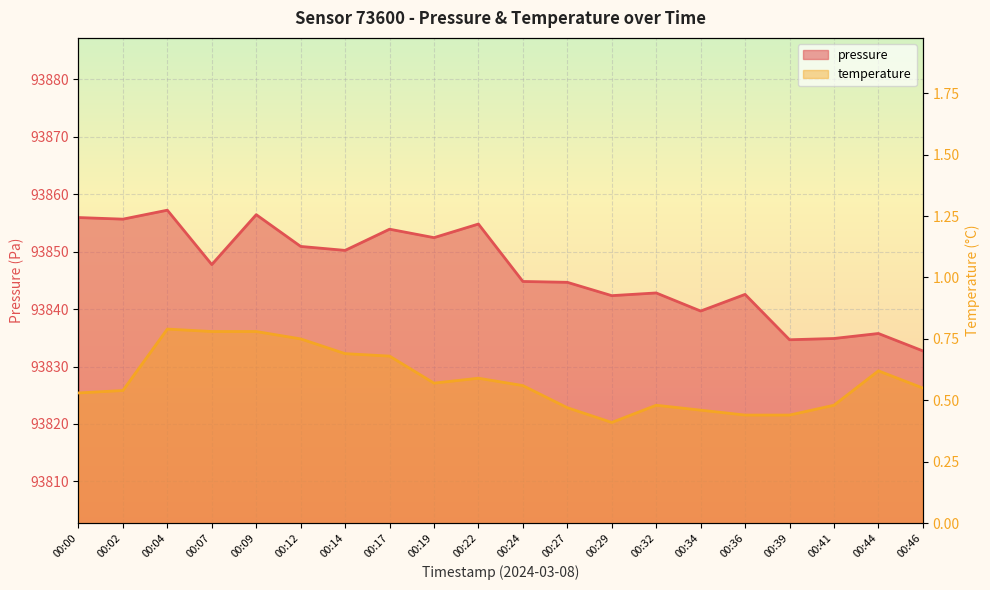

What is the average value of the temperature series?

0.6